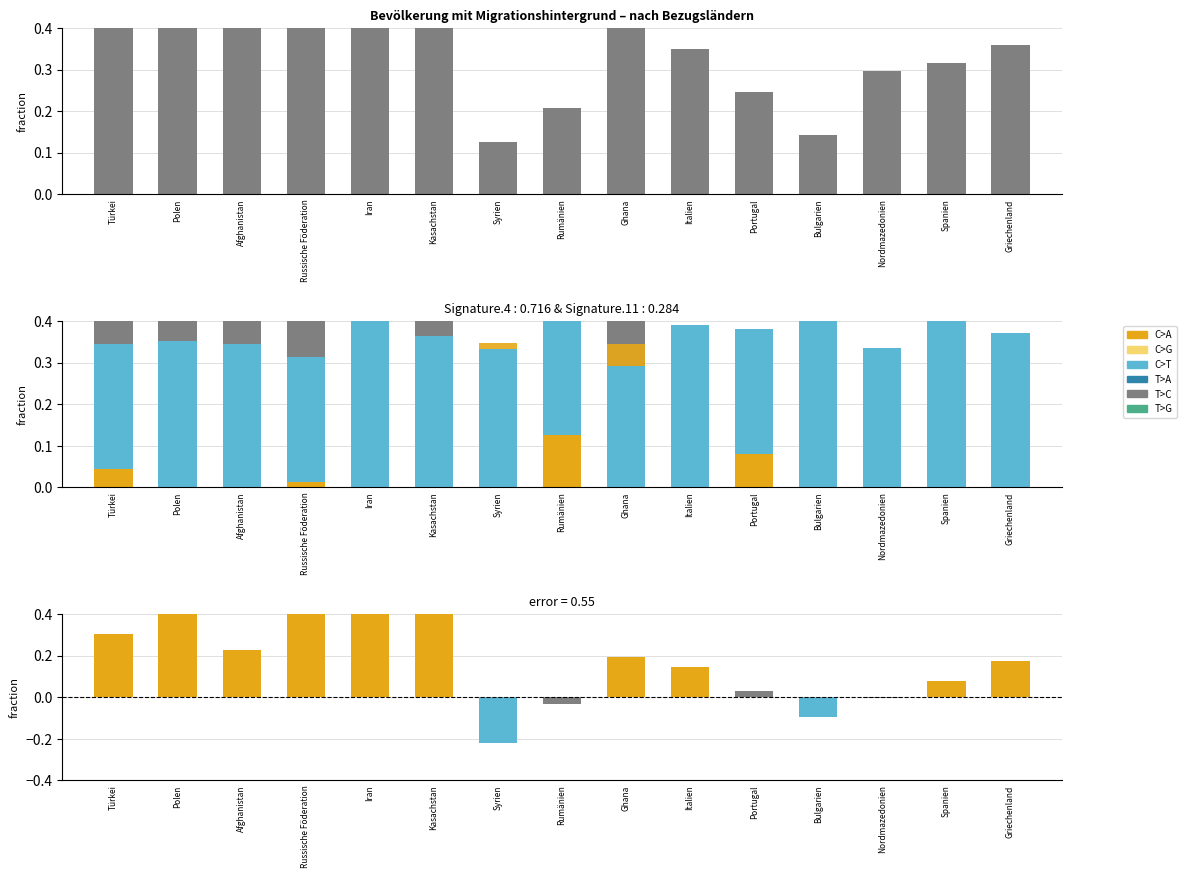

Is the value of C>T at Kasachstan greater than the value of C>G at Griechenland?

Yes